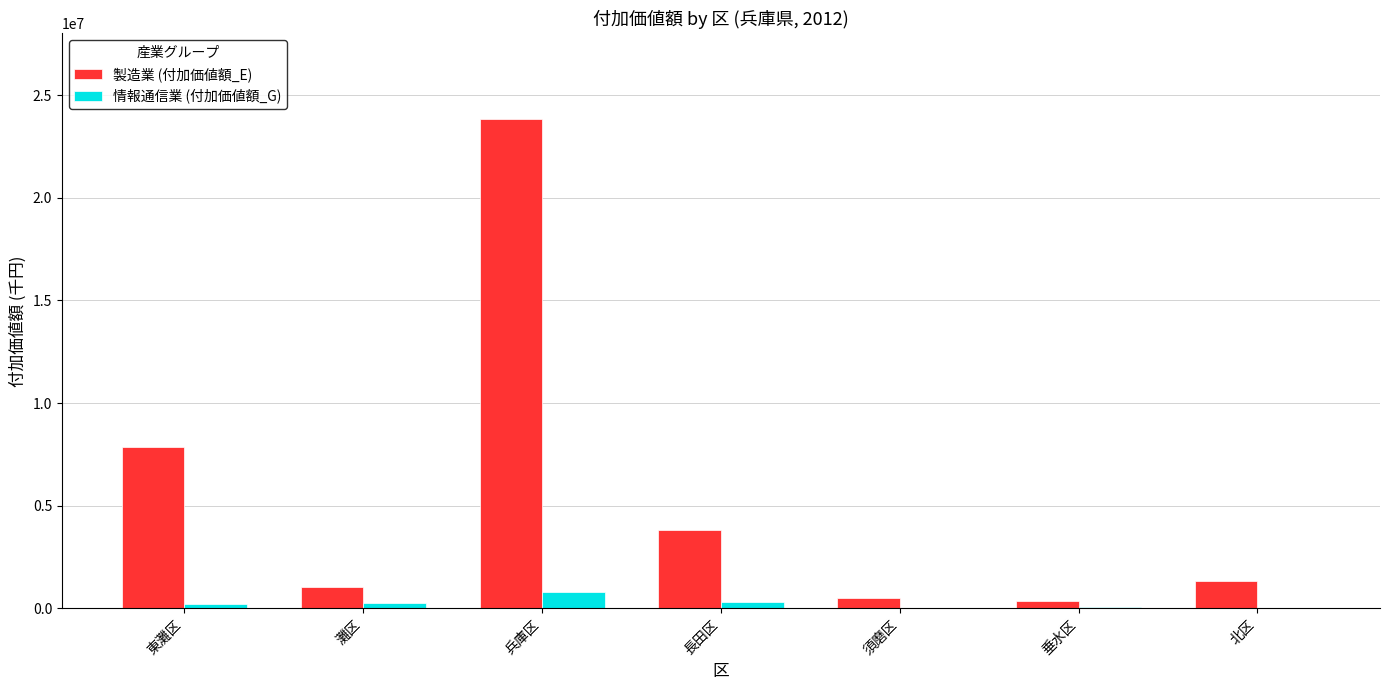

What value does the 情報通信業 (付加価値額_G) series have at 灘区, to the nearest 100?

246300